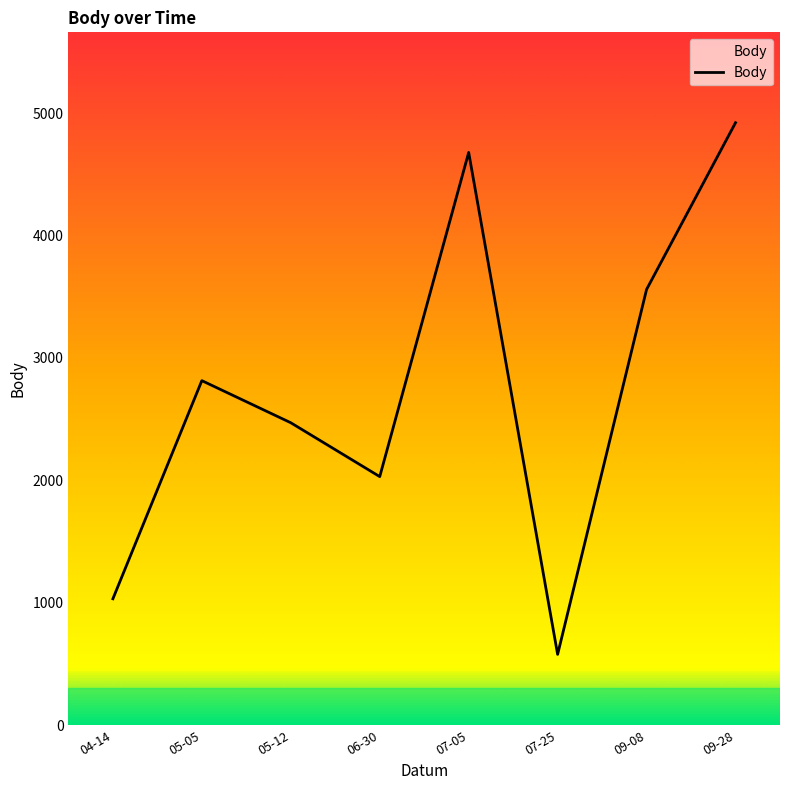

Count the number of categories in the chart.

8